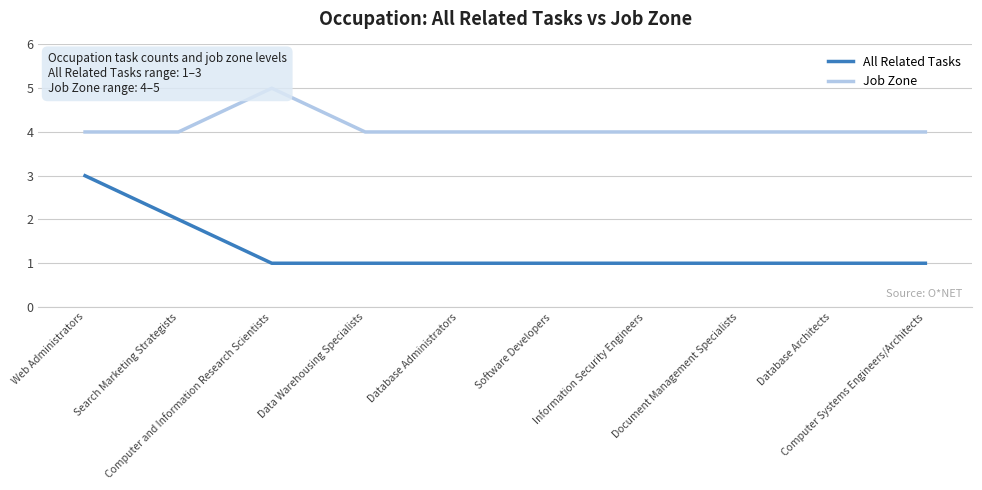

How many lines are shown in the chart?

2